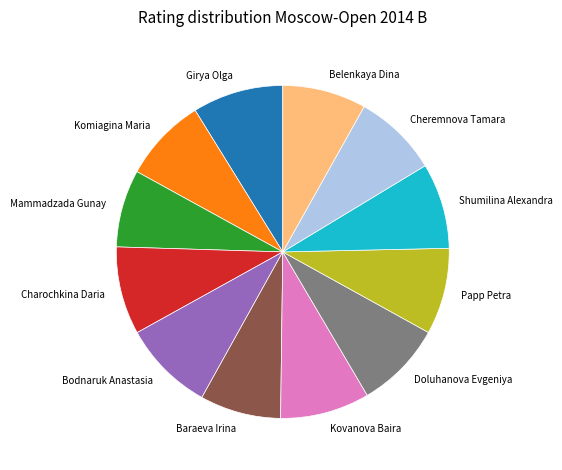

How many segments does this pie chart have?

12